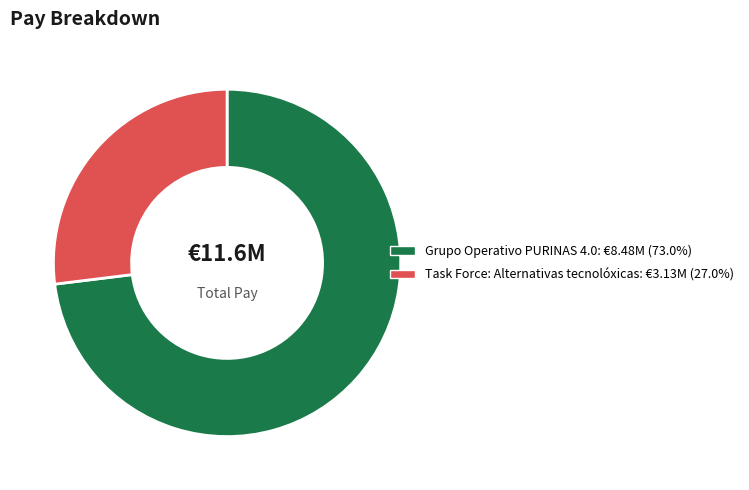

Do Task Force: Alternativas tecnolóxicas and Grupo Operativo PURINAS 4.0 together represent more than half of the pie?

Yes